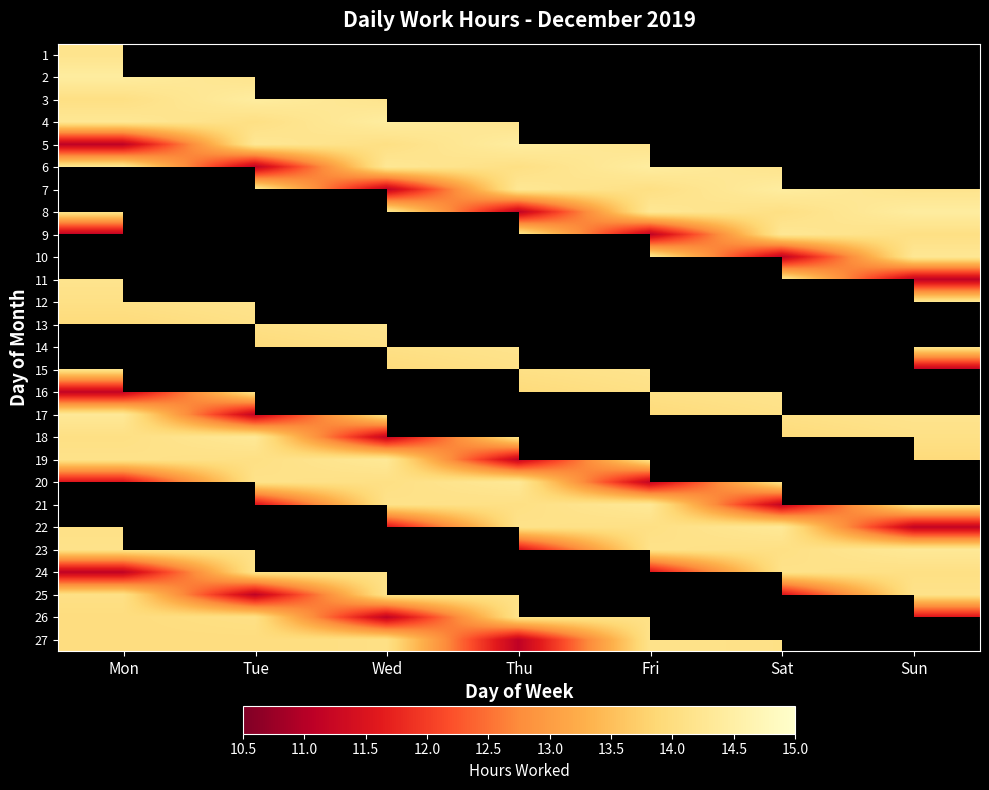

At how many categories does at least one series exceed 0?

7